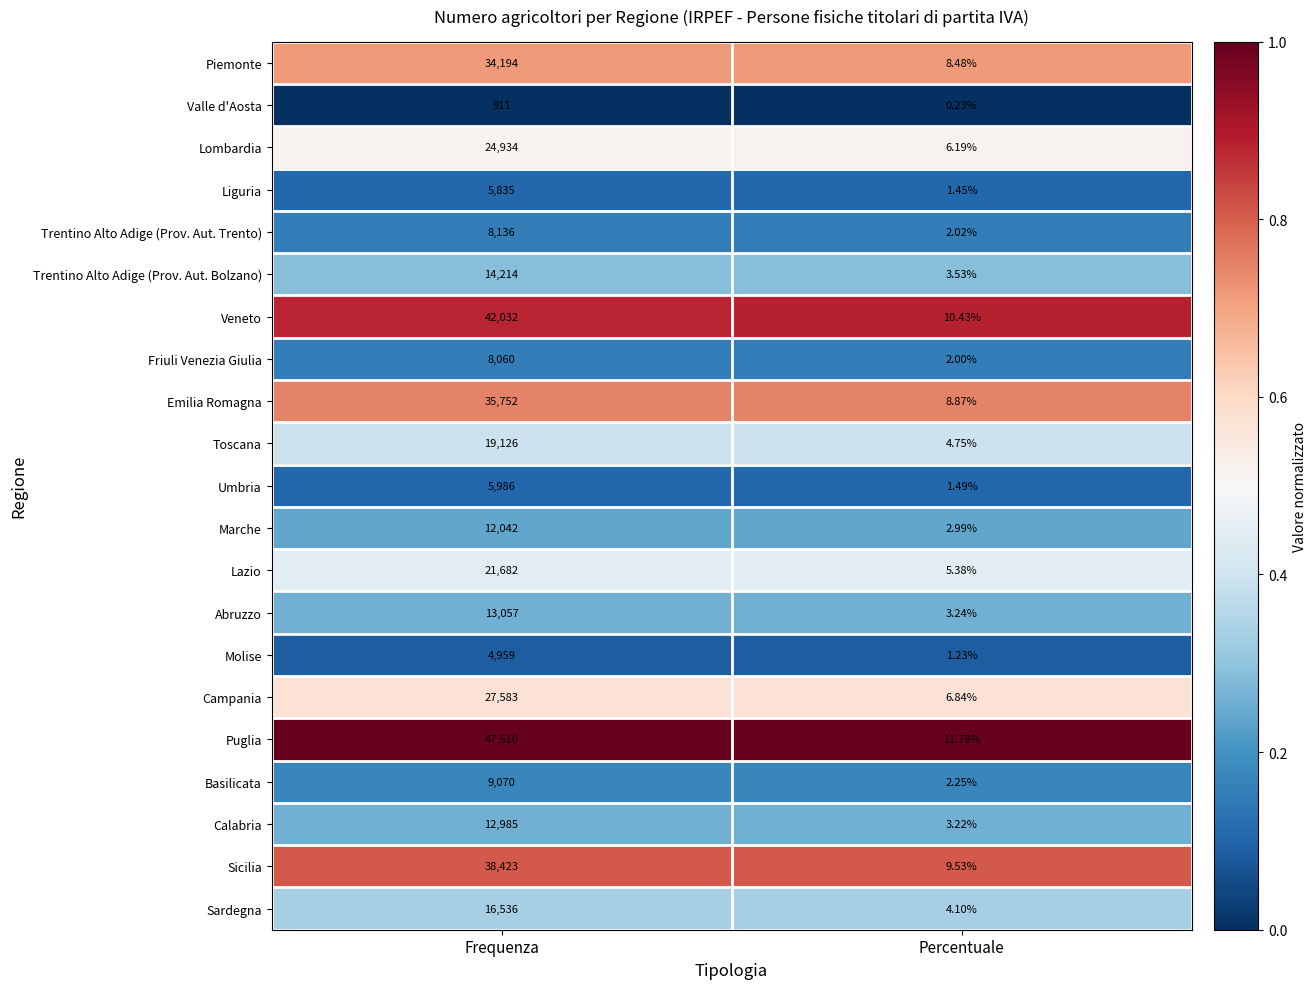

List the series in order of their peak value, highest first.

Puglia, Veneto, Sicilia, Emilia Romagna, Piemonte, Campania, Lombardia, Lazio, Toscana, Sardegna, Trentino Alto Adige (Prov. Aut. Bolzano), Abruzzo, Calabria, Marche, Basilicata, Trentino Alto Adige (Prov. Aut. Trento), Friuli Venezia Giulia, Umbria, Liguria, Molise, Valle d'Aosta